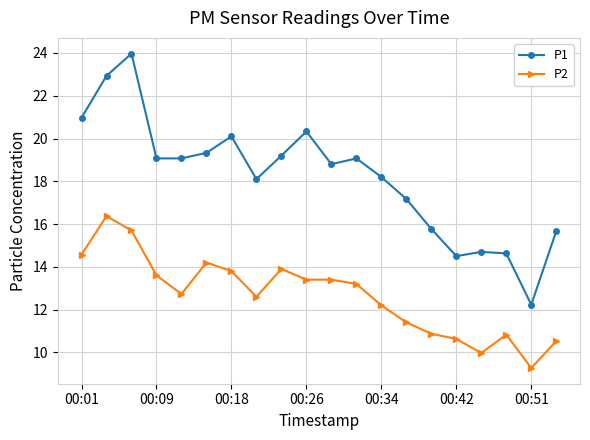

What is the greatest value displayed?

24.0